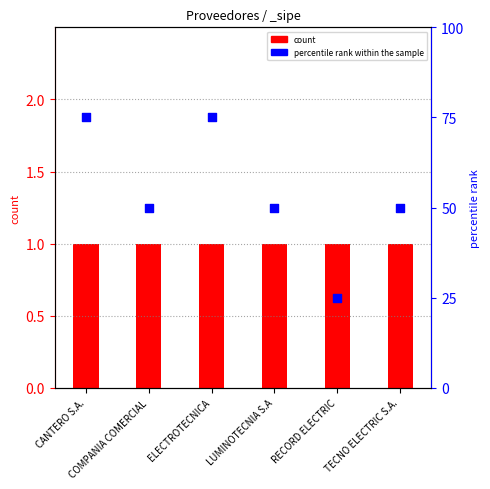

At which category is the sum across all series the highest?

CANTERO S.A.